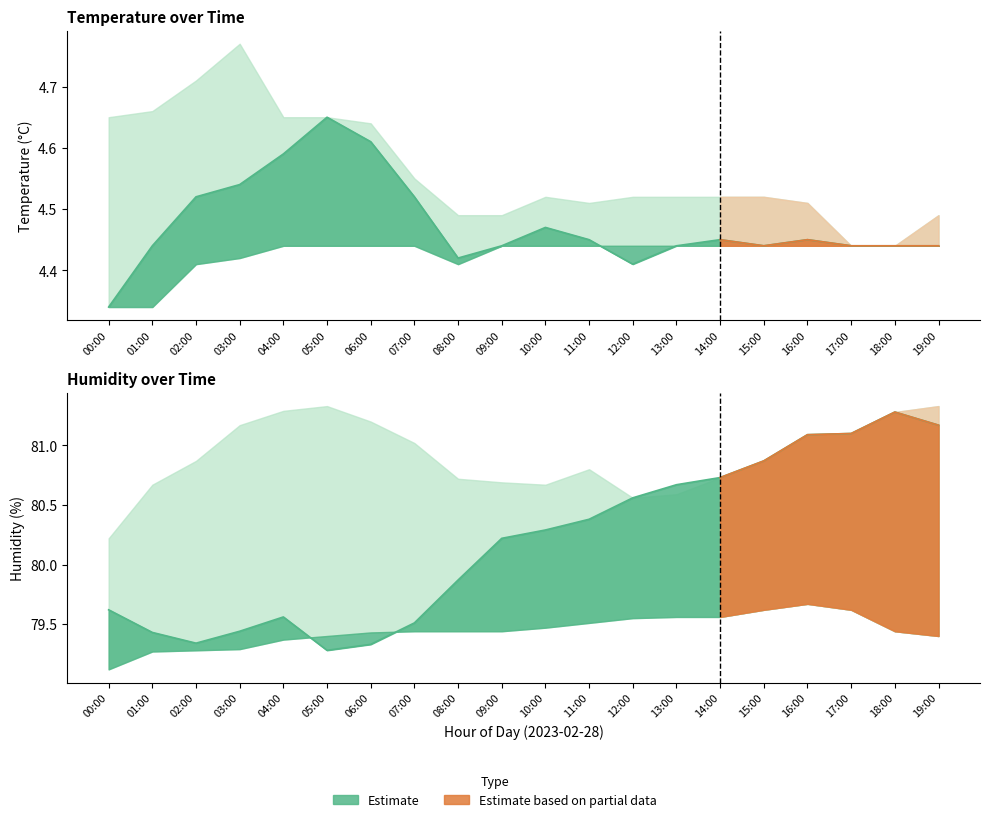

Which has a higher value, 14:00 or 15:00?

14:00